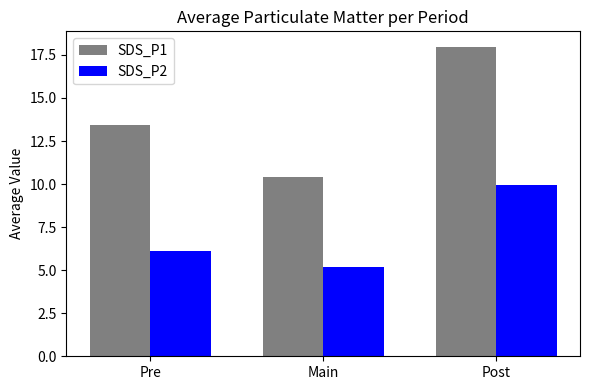

How many bars are there in total?

6